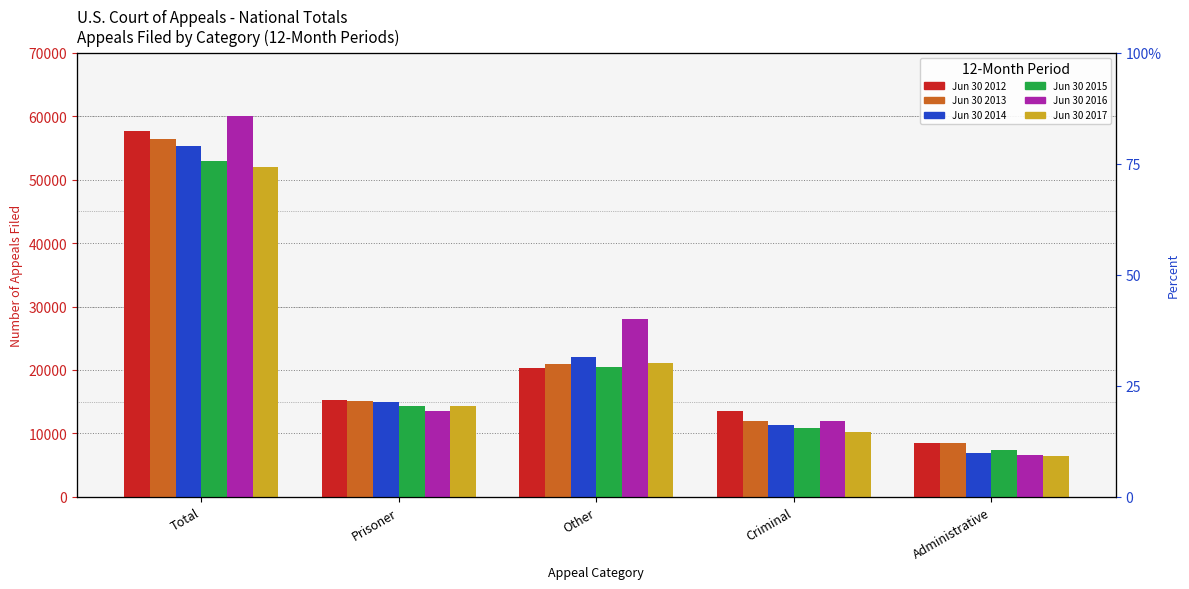

At how many categories does at least one series exceed 57785?

1